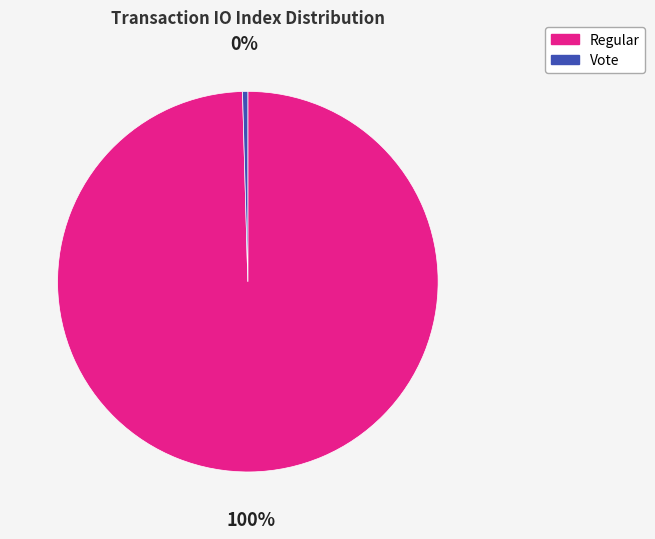

To the nearest percent, what is the average slice percentage?

50%